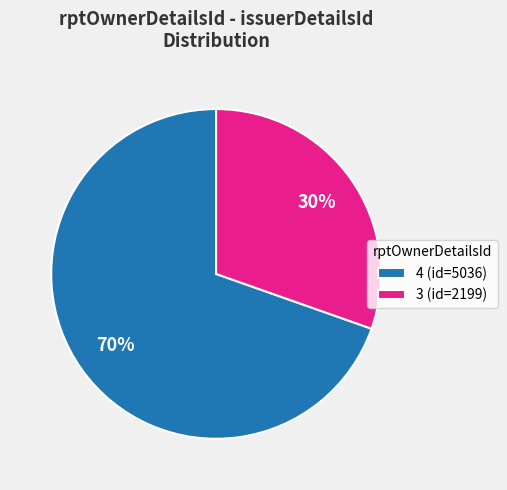

Is it true that 4 is 70% of the pie?

True